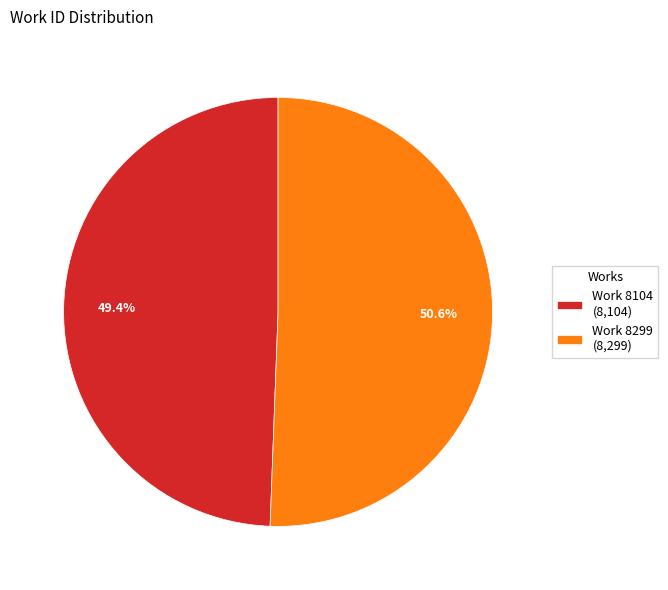

How many segments does this pie chart have?

2